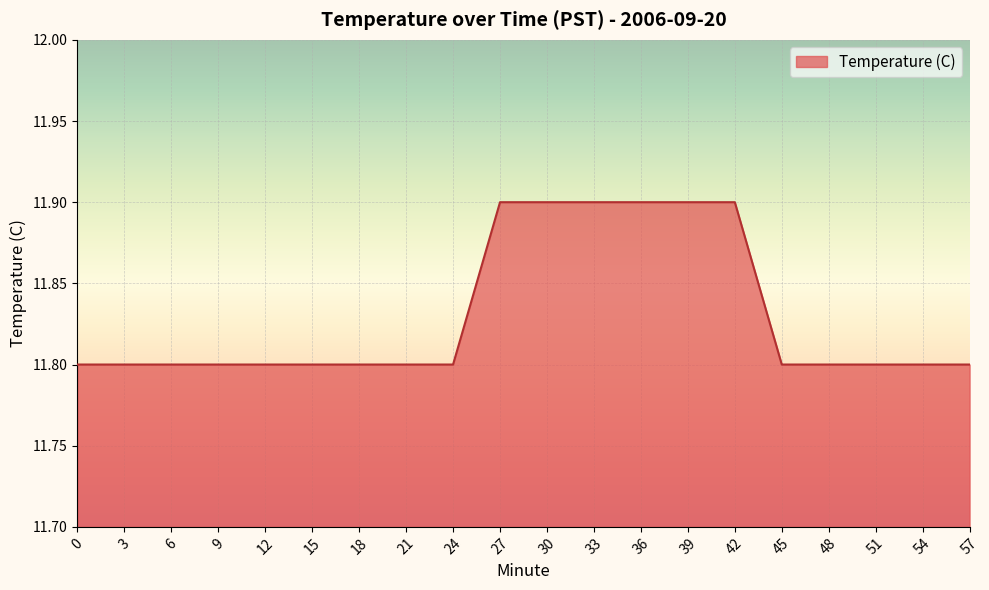

Approximately how many times larger is the value at 54 compared to 18?

1.0